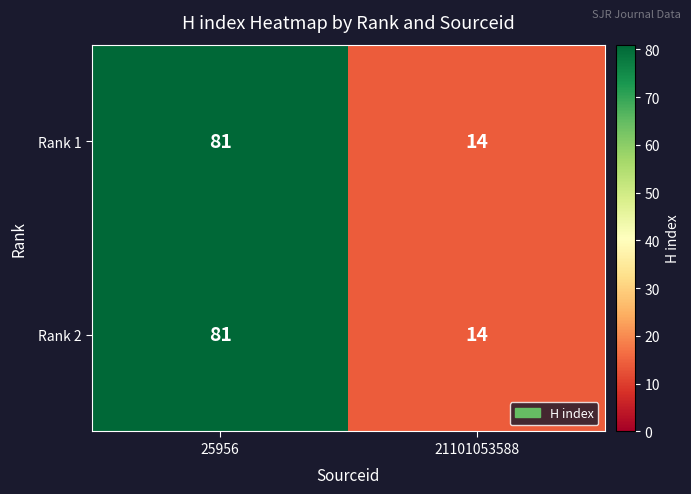

What is the difference between the maximum and minimum values in the Rank 2 series?

67